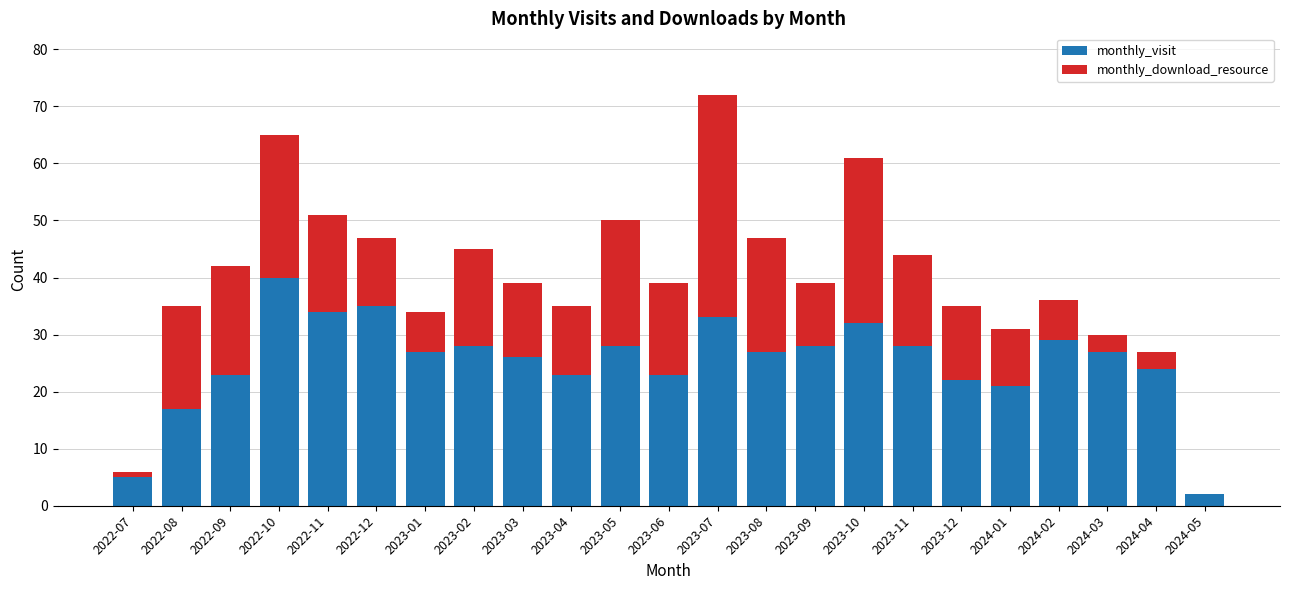

What is the total value across all series at 2023-07?

72